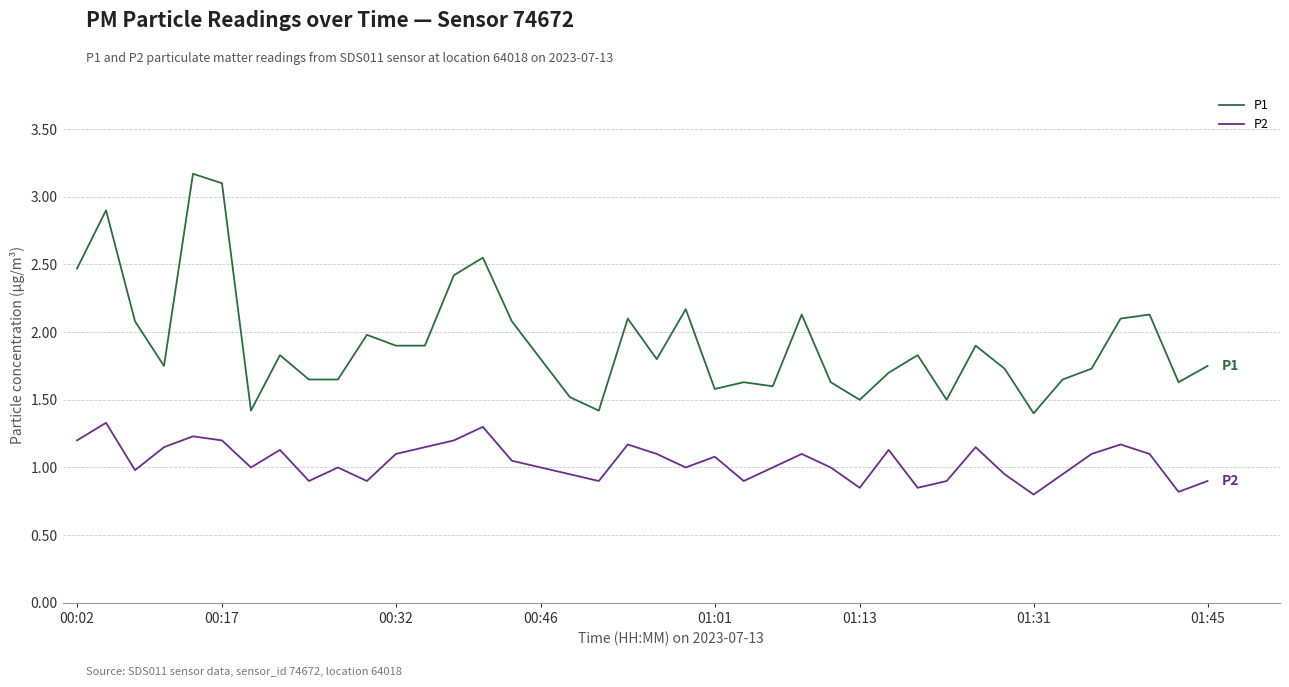

True or false: P2 and P1 intersect in this chart.

False